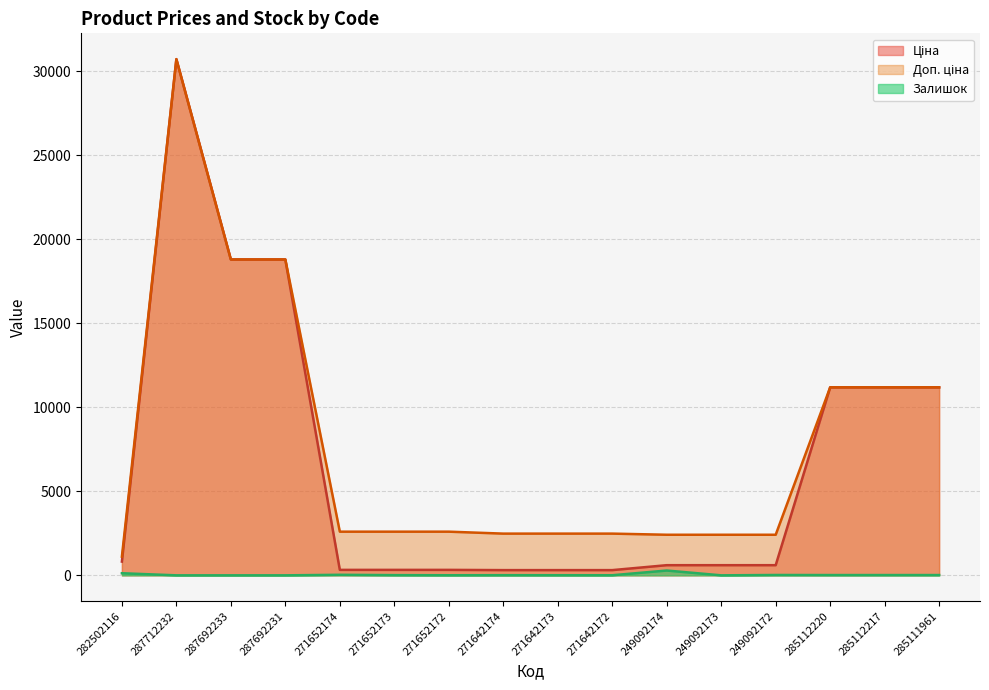

Does the chart display data point markers on the line(s)?

No